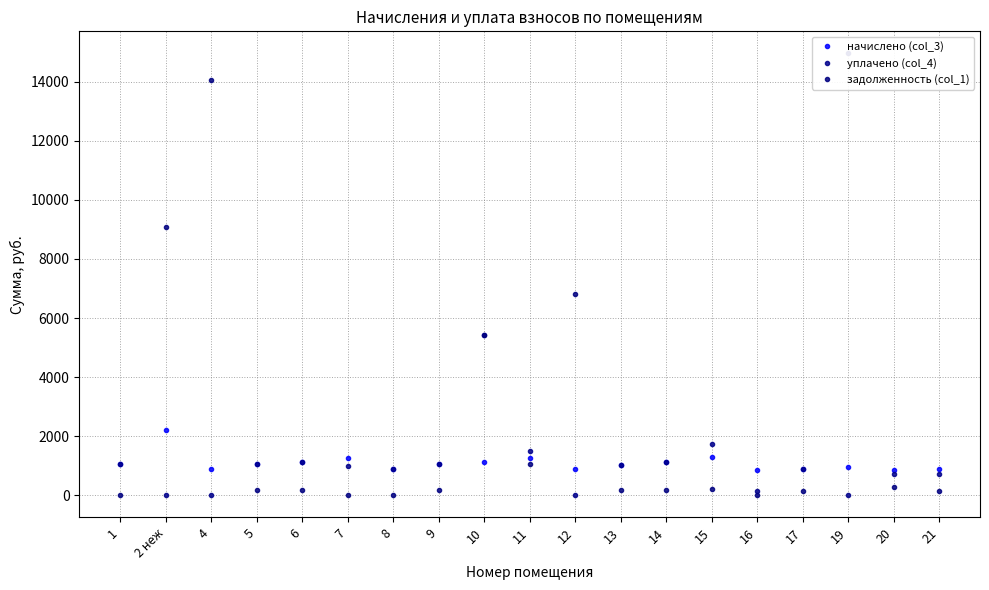

Reading left to right, transcribe all the data shown in this chart.

начислено (col_3): 1=1063.6	2 неж=2218.3	4=888.1	5=1060.0	6=1116.2	7=1263.6	8=881.0	9=1046.0	10=1126.7	11=1274.2	12=877.5	13=1042.5	14=1123.2	15=1309.3	16=867.0	17=888.1	19=944.2	20=874.0	21=888.1
уплачено (col_4): 1=1063.6	2 неж=0.0	4=0.0	5=1060.0	6=1116.2	7=1000.0	8=881.0	9=1046.0	10=5411.6	11=1492.6	12=0.0	13=1042.5	14=1123.2	15=1745.7	16=150.0	17=888.4	19=0.0	20=728.4	21=740.0
задолженность (col_1): 1=0.0	2 неж=9075.6	4=14060.6	5=176.7	6=186.0	7=0.0	8=0.0	9=174.3	10=5412.0	11=1066.0	12=6803.4	13=173.8	14=187.2	15=218.2	16=0.0	17=148.6	19=14949.8	20=291.3	21=148.0